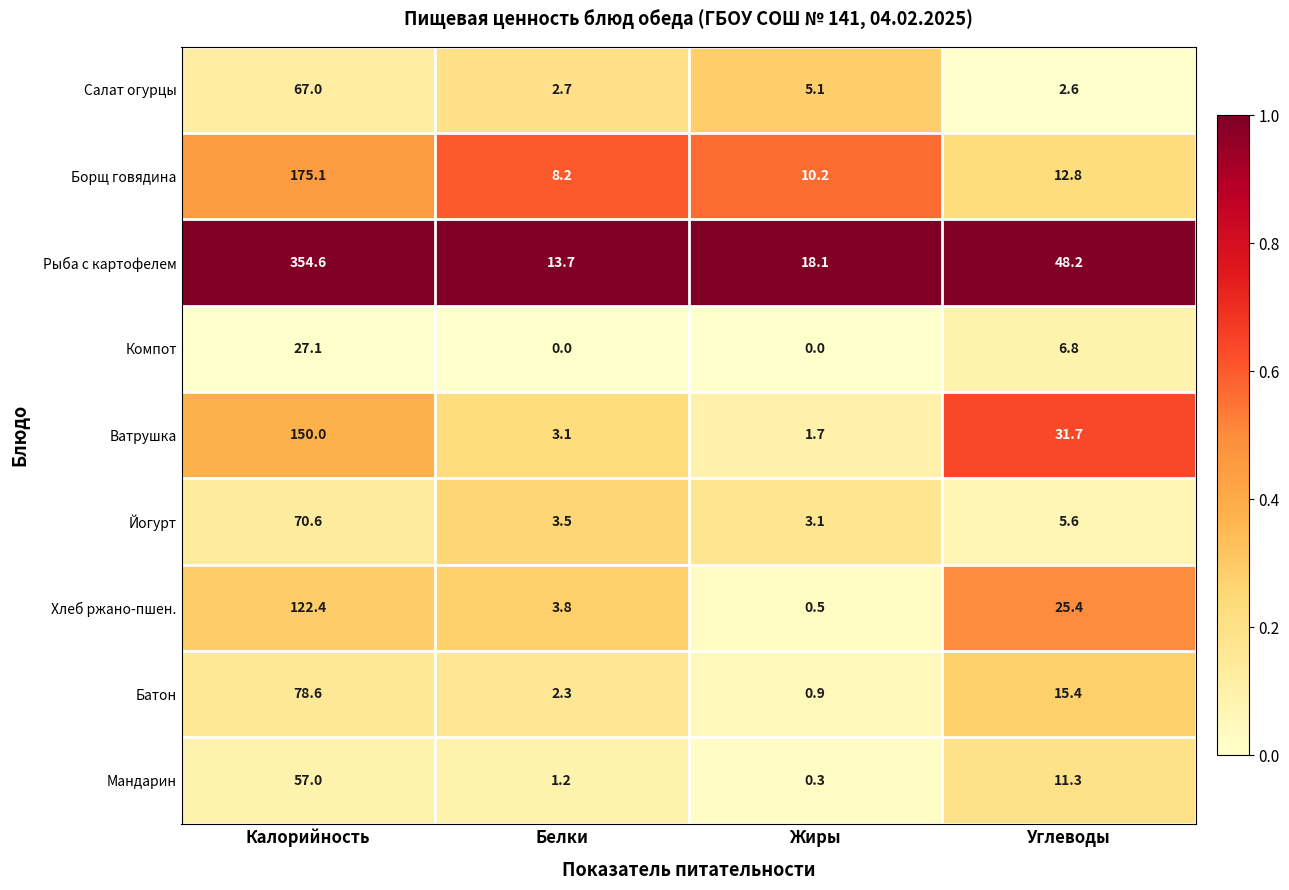

List the series in order of their peak value, lowest first.

Компот, Мандарин, Салат огурцы, Йогурт, Батон, Хлеб ржано-пшен., Ватрушка, Борщ говядина, Рыба с картофелем